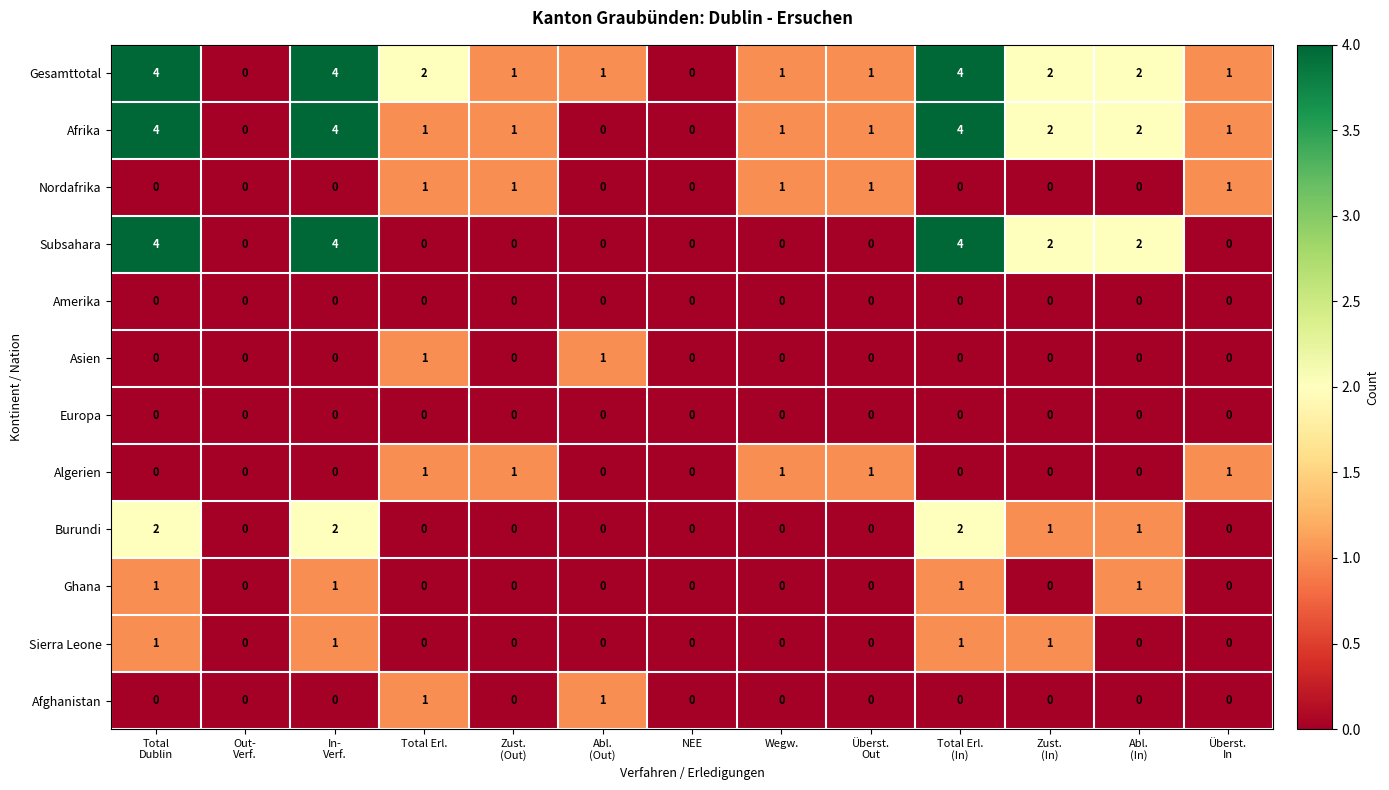

What is the total value across all series at Zust.
(In)?

8